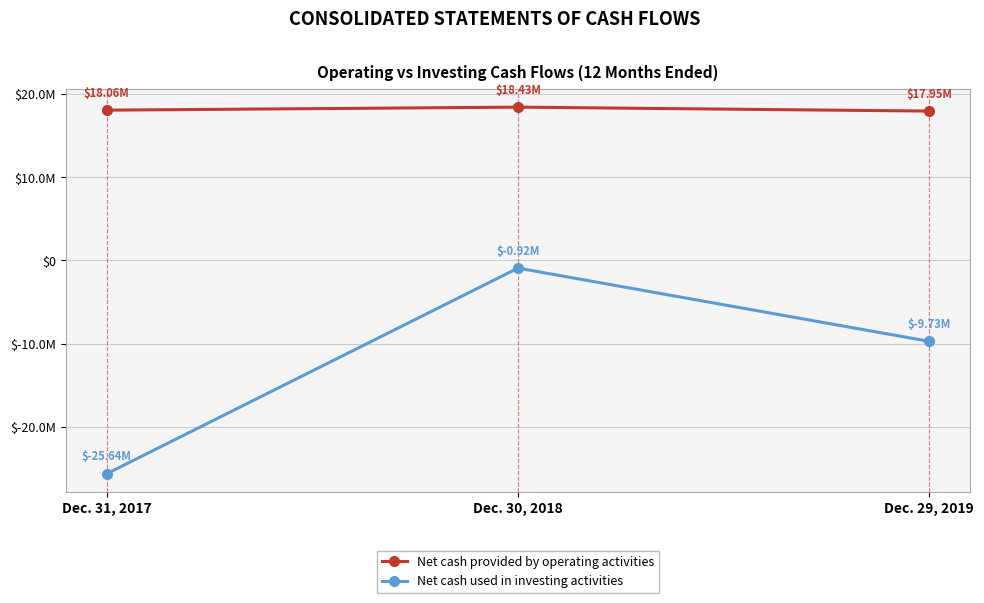

List the labels in order of Net cash provided by operating activities value, smallest first.

Dec. 29, 2019, Dec. 31, 2017, Dec. 30, 2018